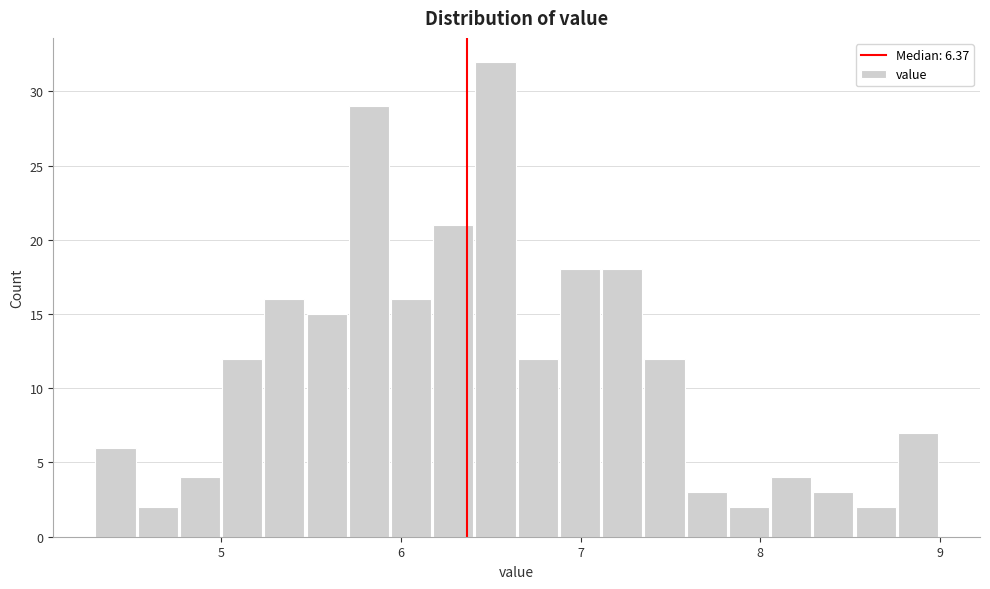

Around what value on the x-axis is the tallest bar? Give the approximate position of its centre, as read against the axis.

6.5